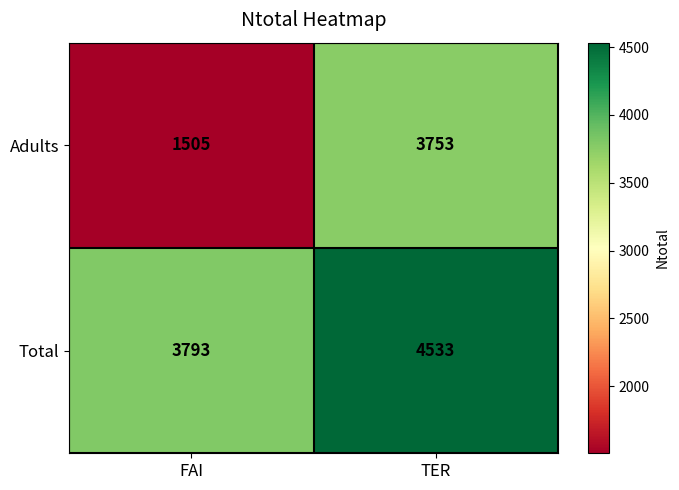

What is the difference between the highest and lowest values at TER?

780